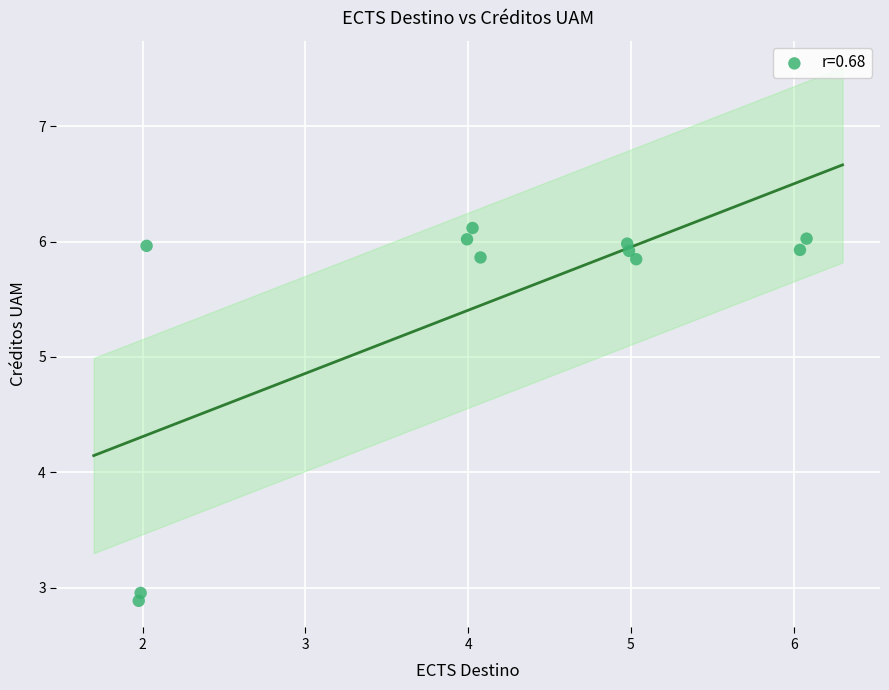

What is the range of X values (max minus min)?

4.1